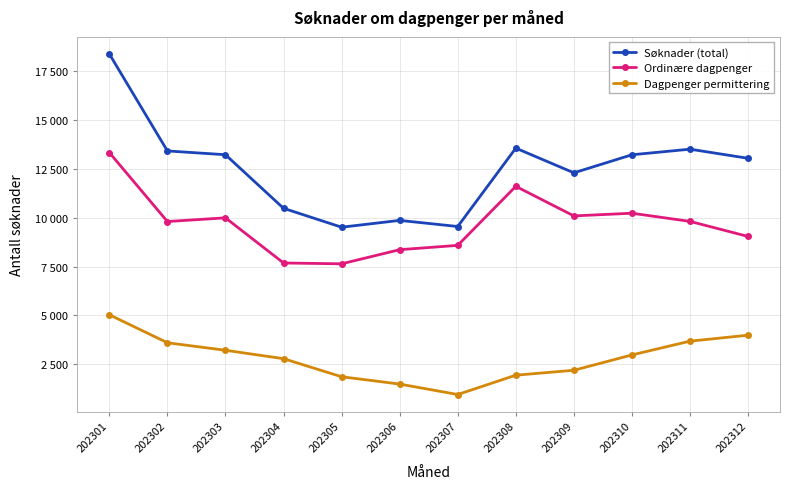

Does the chart have visible grid lines?

Yes